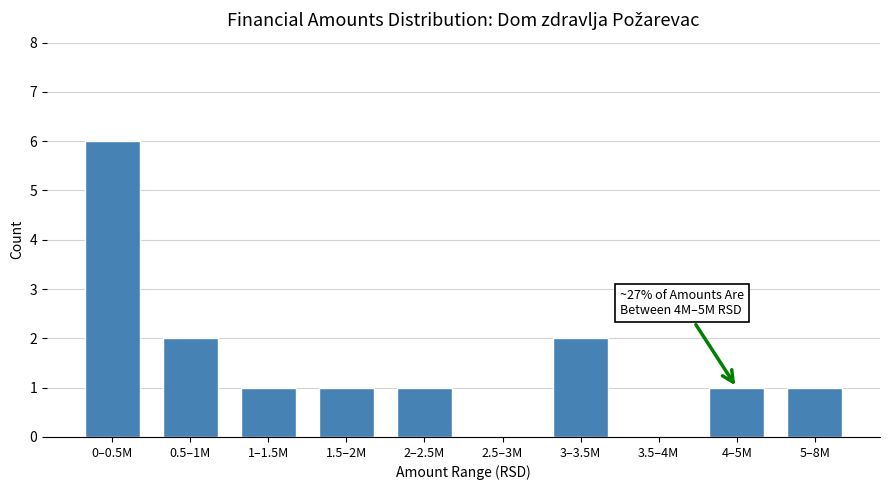

What is the ratio of the value at 0.5–1M to the value at 3–3.5M?

1.0